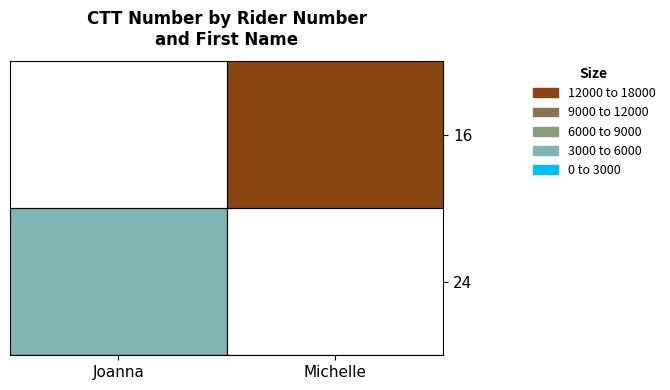

The value of 16 at Michelle is 16755.0. True or false?

True